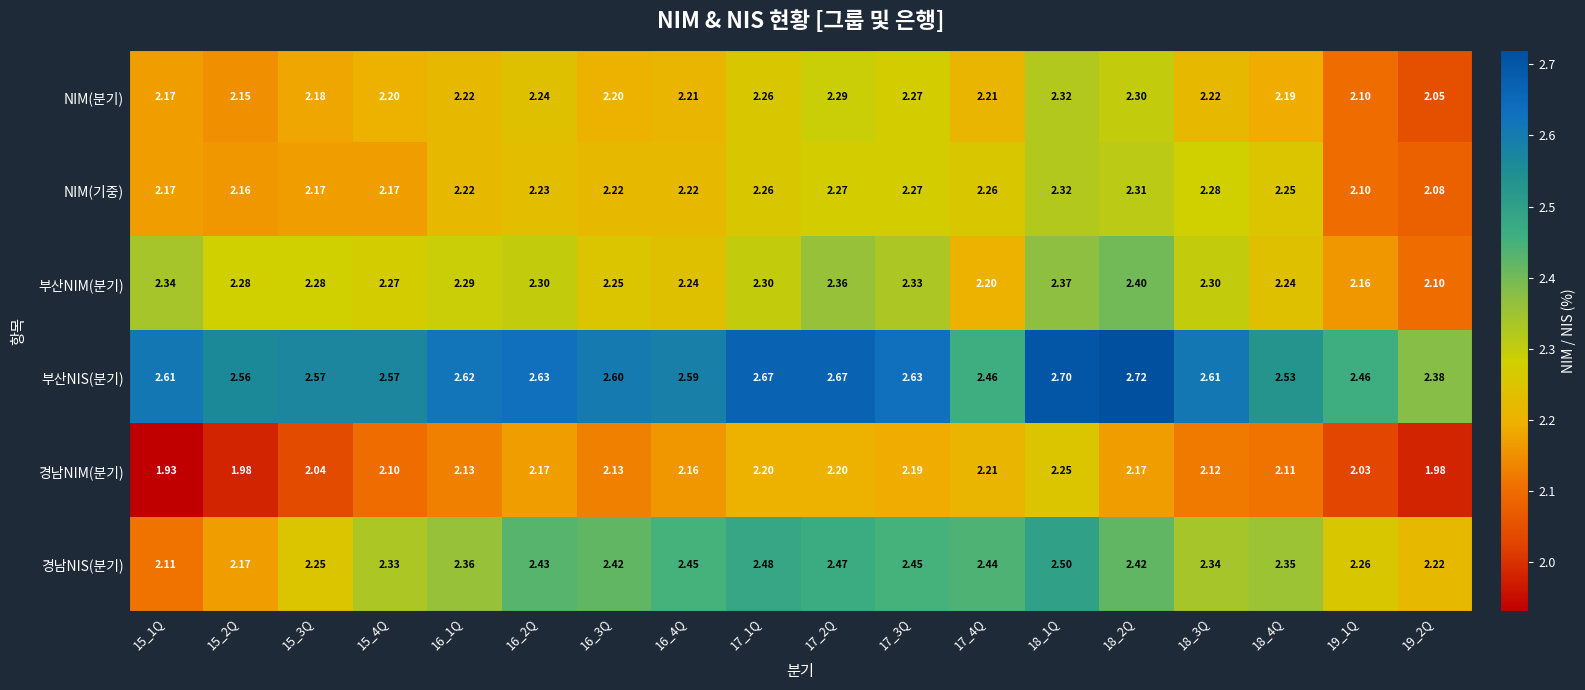

At 16_4Q, list the series in order from smallest to largest.

경남NIM(분기), NIM(분기), NIM(기중), 부산NIM(분기), 경남NIS(분기), 부산NIS(분기)